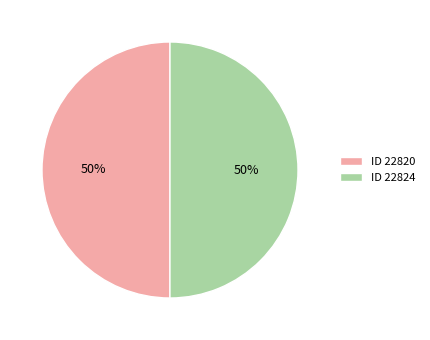

Combined, do ID 22824 and ID 22820 account for over 50%?

Yes